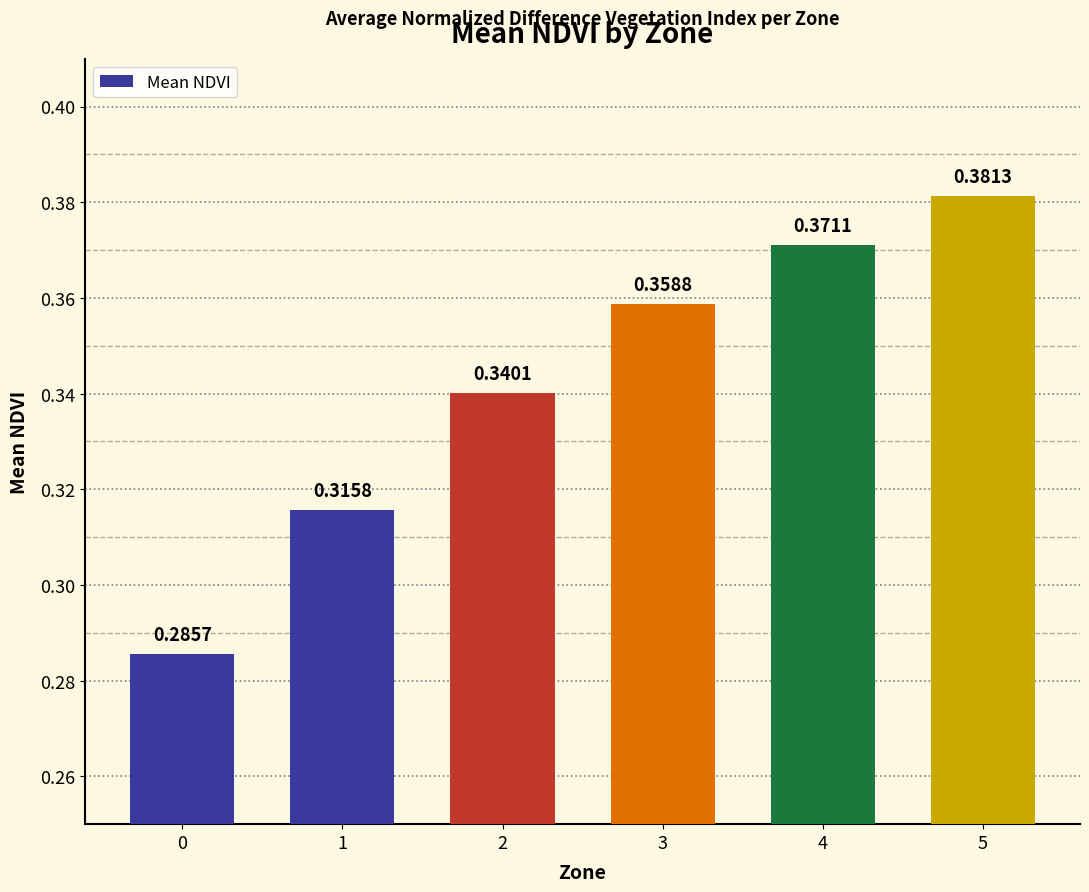

What is the change in value from 0 to 4?

+0.1